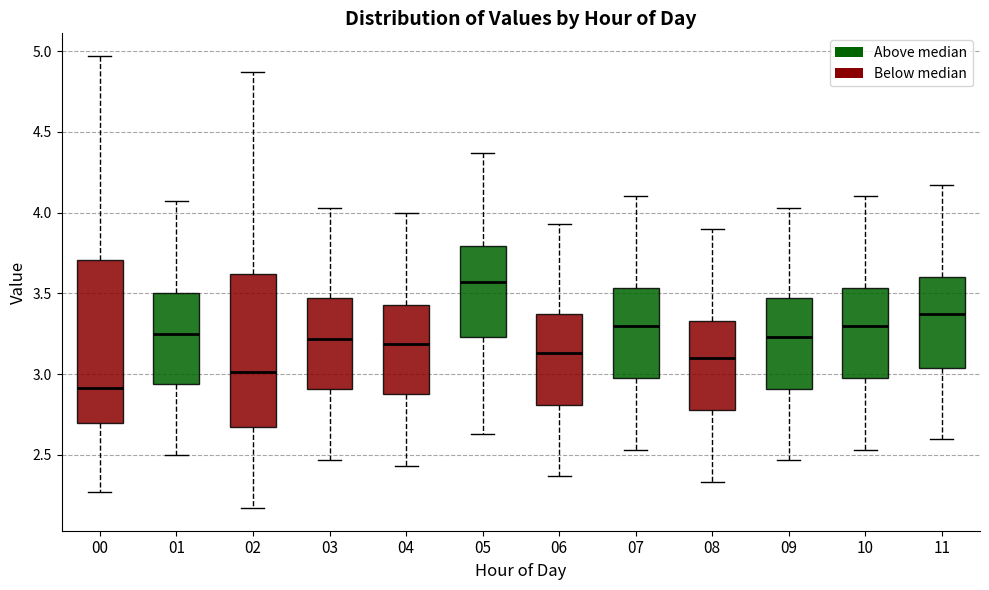

Which box is the tallest, from its lower edge to its upper edge?

00